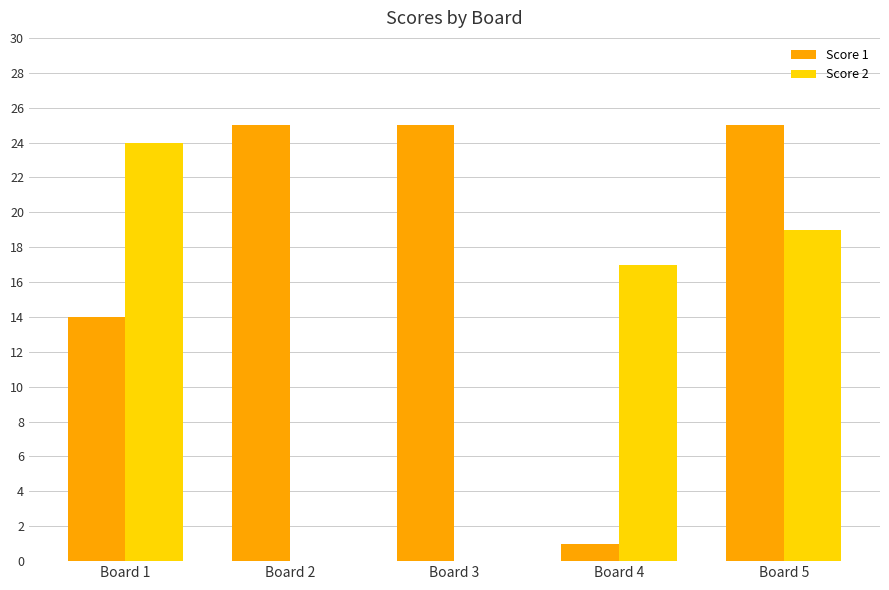

Is it true that Score 2 equals 19 at Board 5?

True